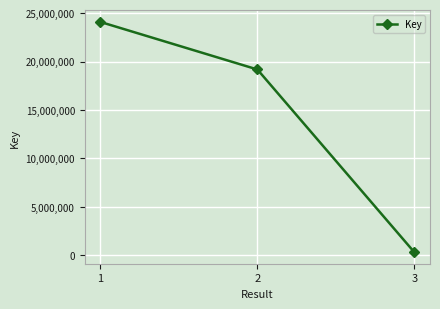

Count the number of data series in this chart.

1